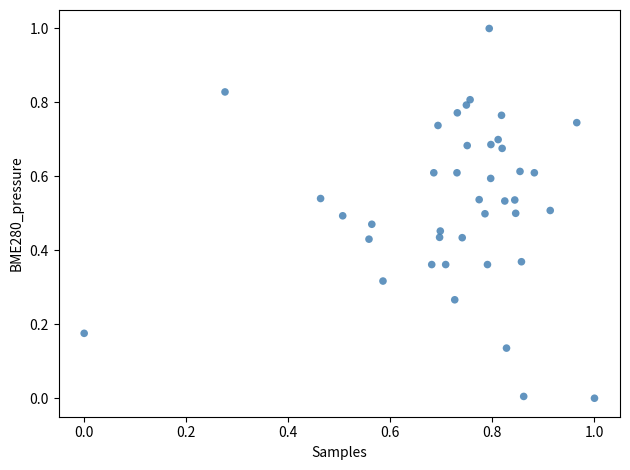

What is the range of X values (max minus min)?

1.0